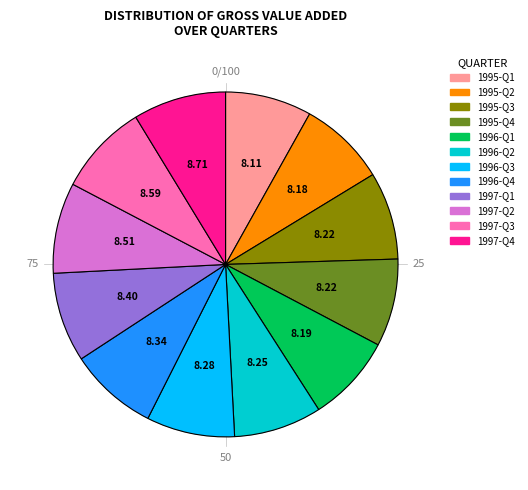

True or false: 1996-Q2 accounts for 8% of the total.

True